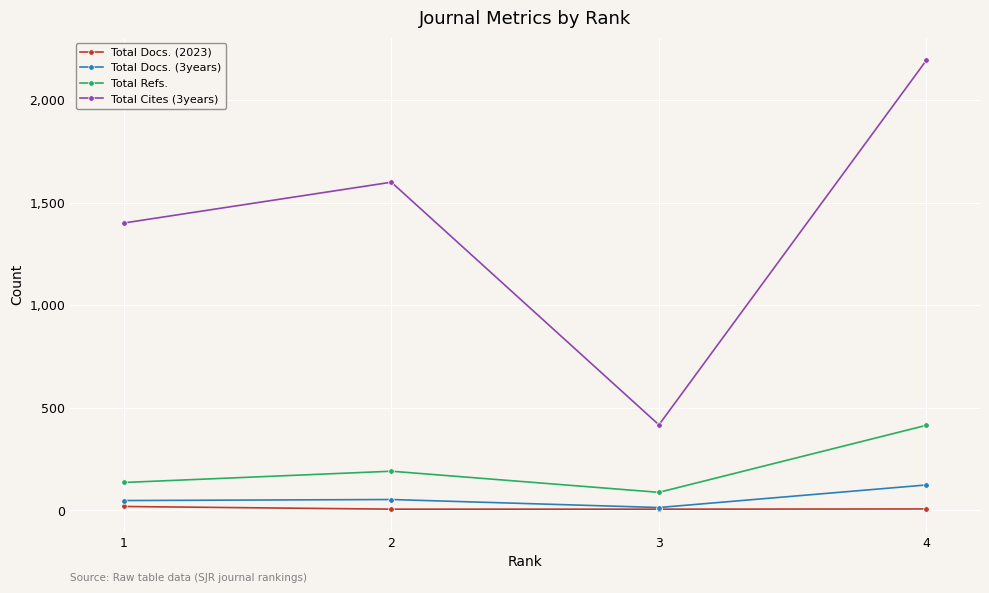

The value of Total Cites (3years) at 4 is 3919. True or false?

False